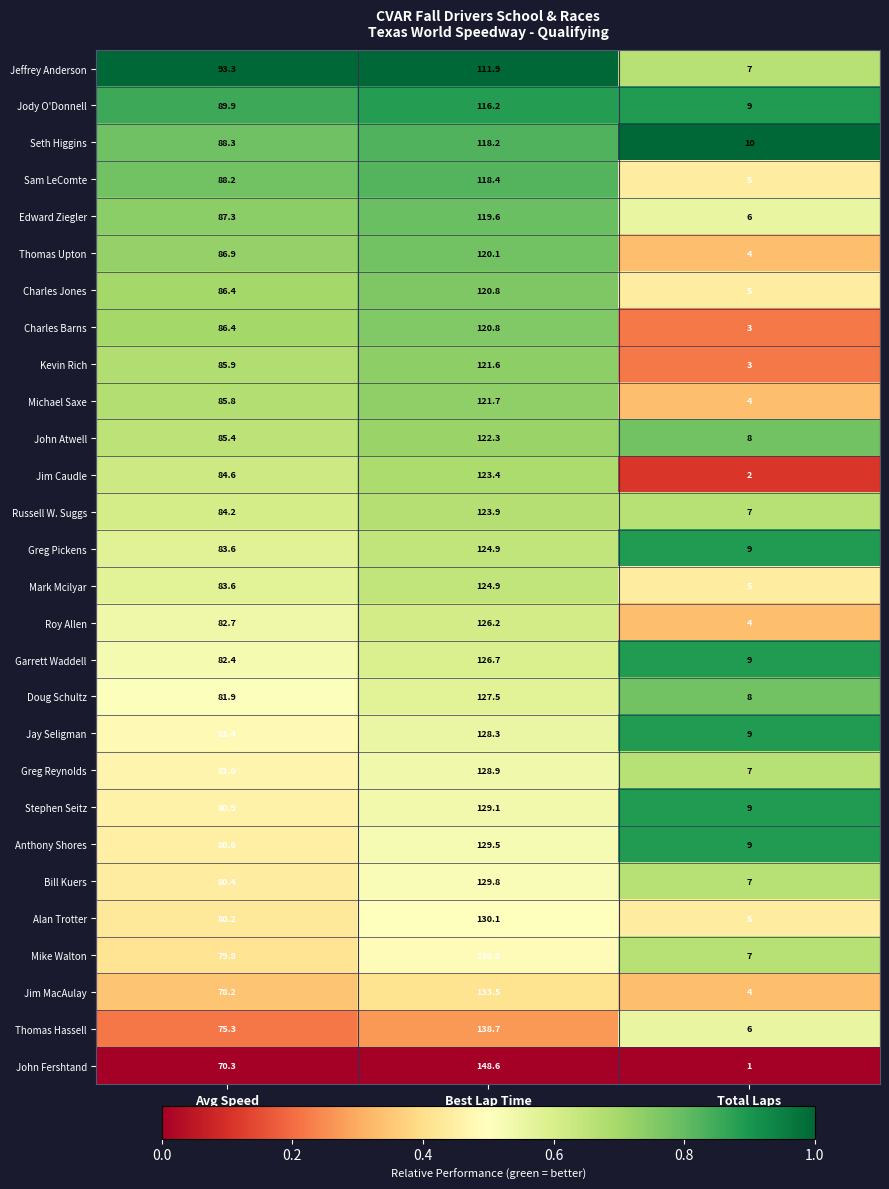

What is the total value across all series at Best Lap Time?

3516.4